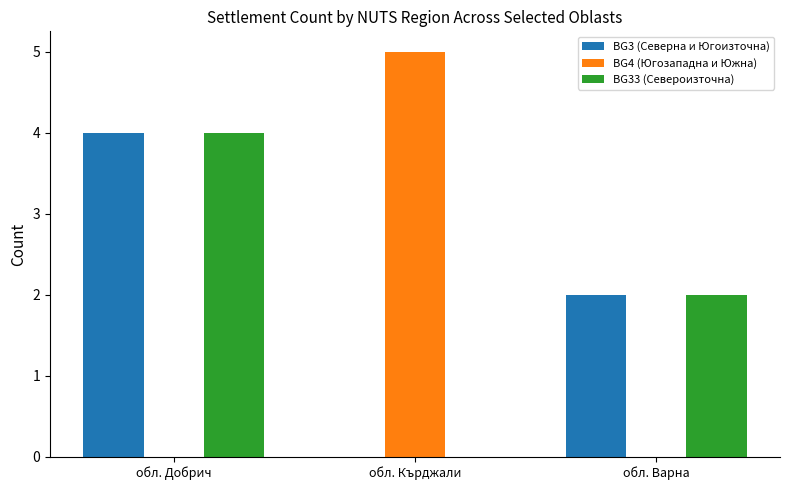

The BG3 (Северна и Югоизточна) series shows -3 at обл. Кърджали. True or false?

False